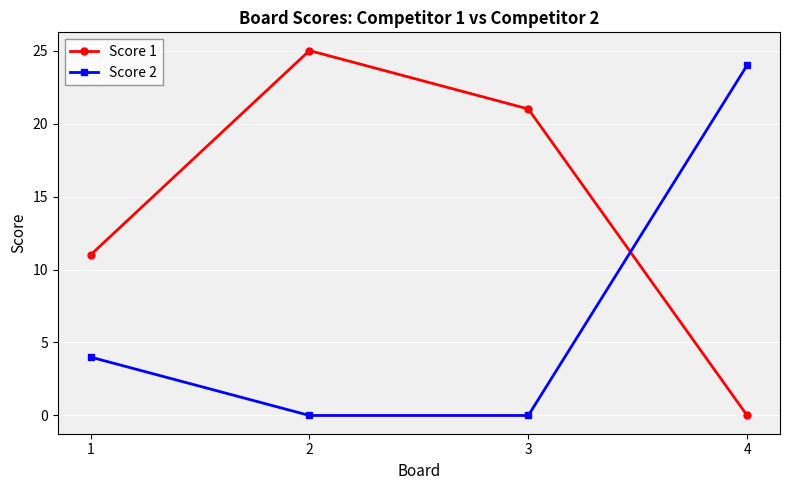

True or false: Score 1 has more than 2 interior local peaks.

False